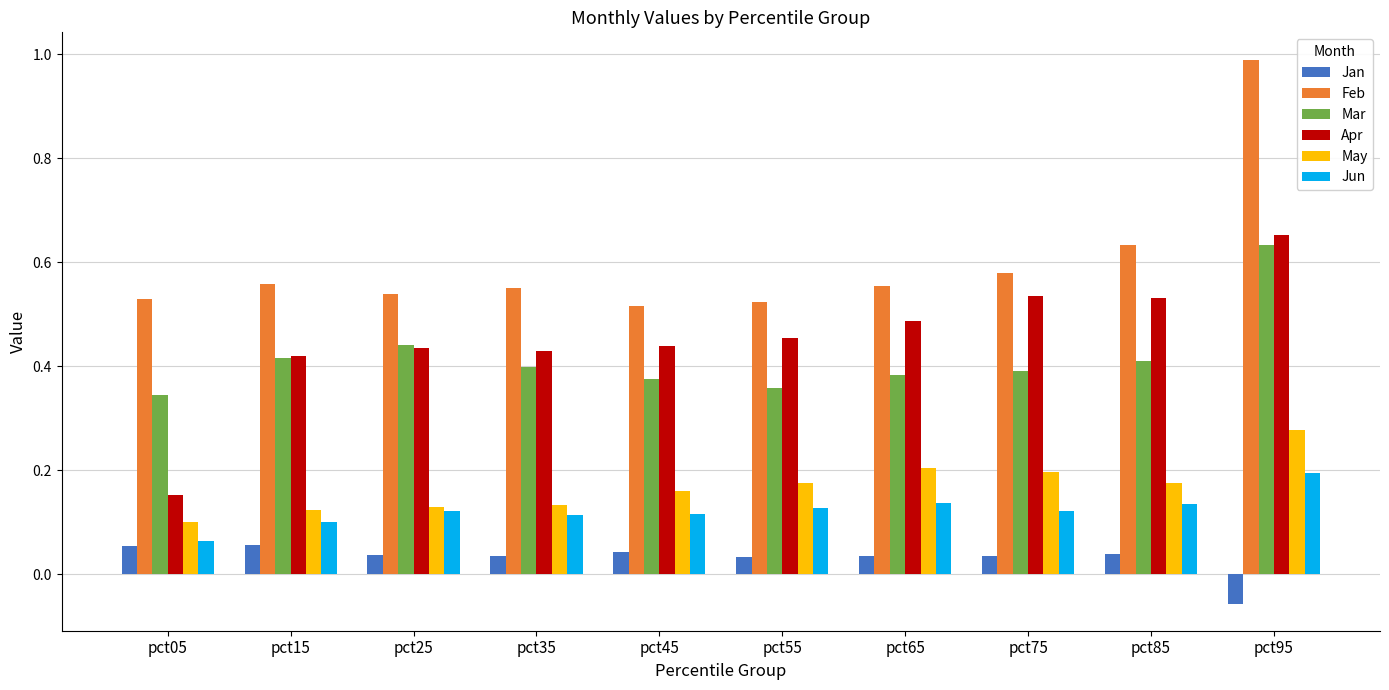

At which label does Feb reach its peak?

pct95